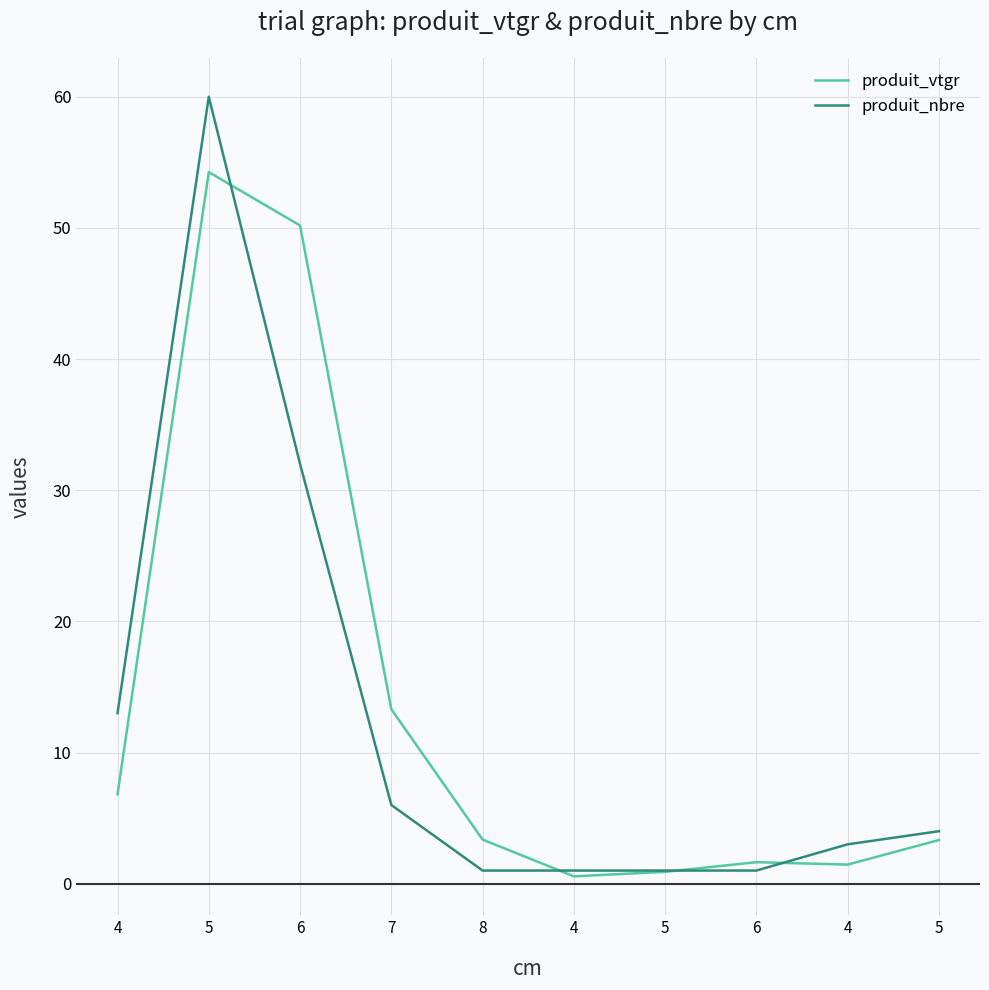

How many lines are shown in the chart?

2